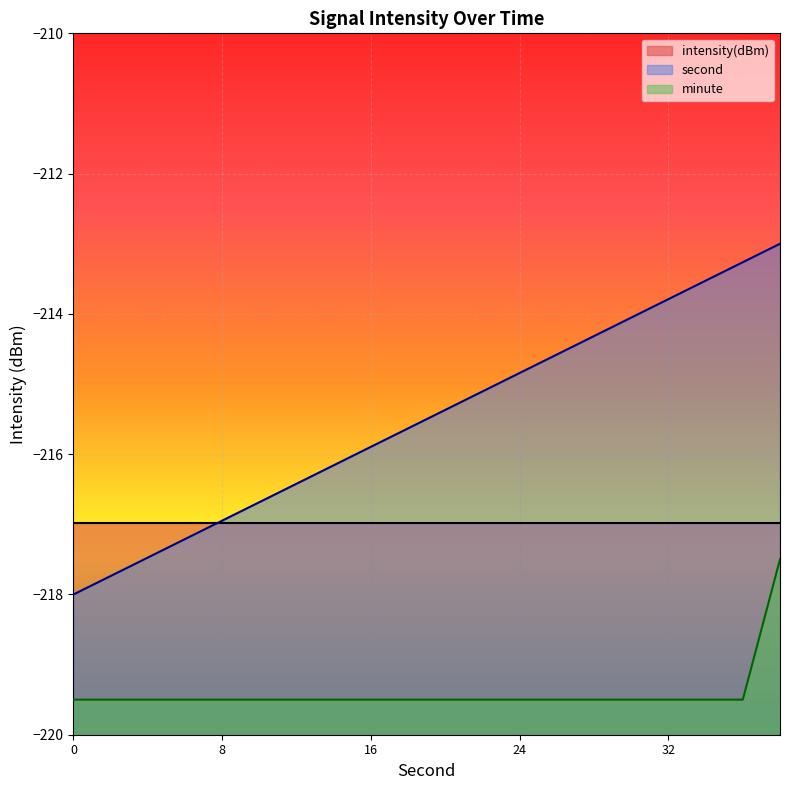

Rank the series at 32 from lowest to highest value.

minute, intensity(dBm), second